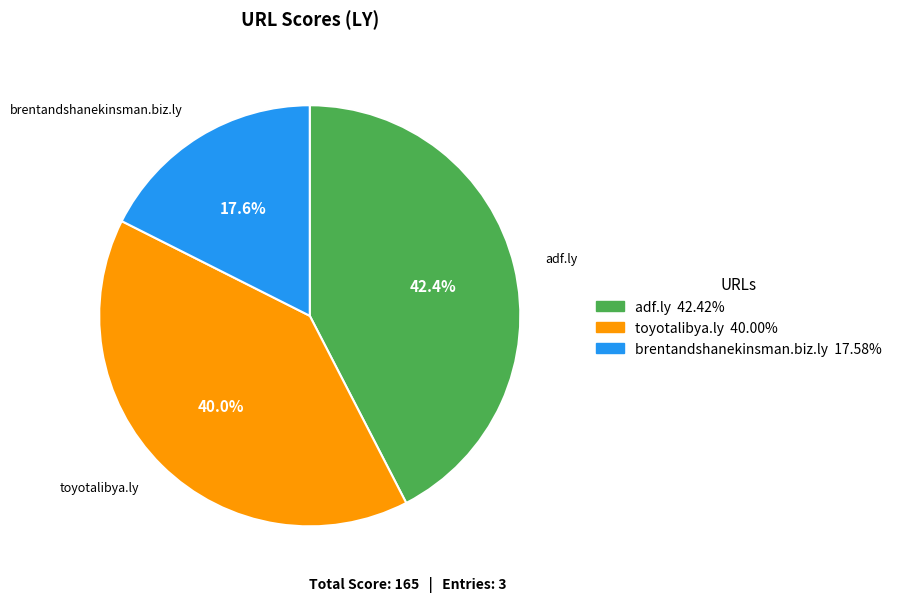

Count the number of slices in the pie.

3